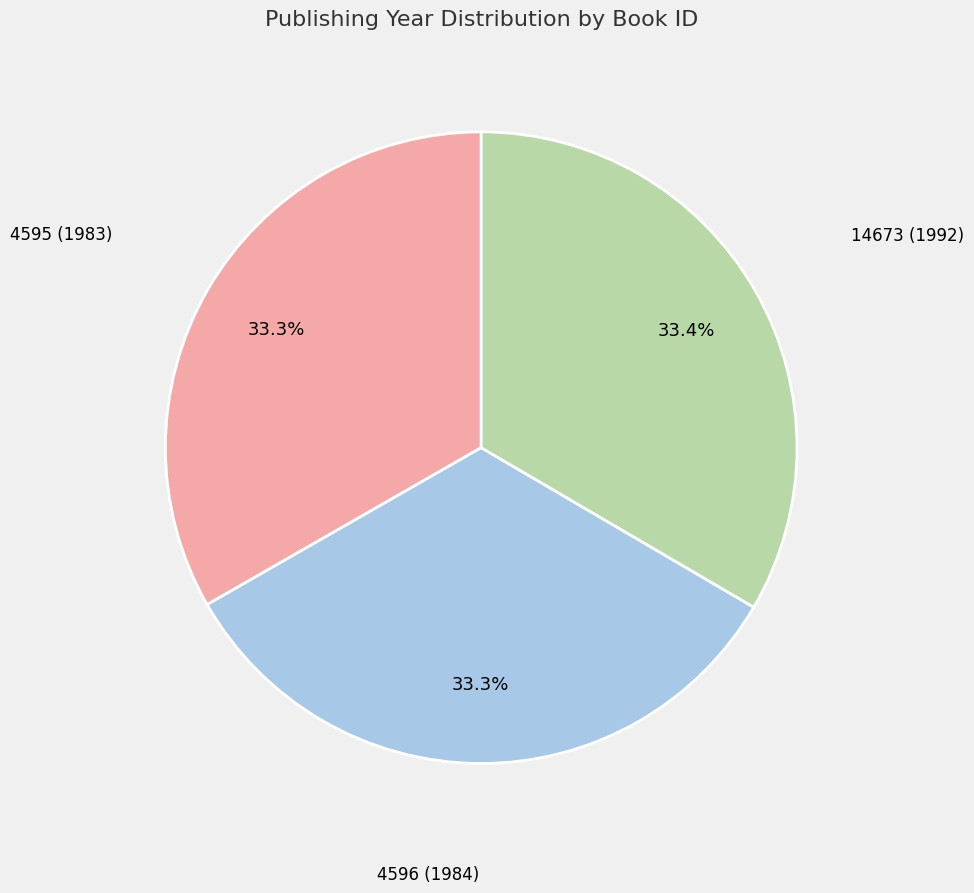

Is there any slice that represents more than half of the pie?

No